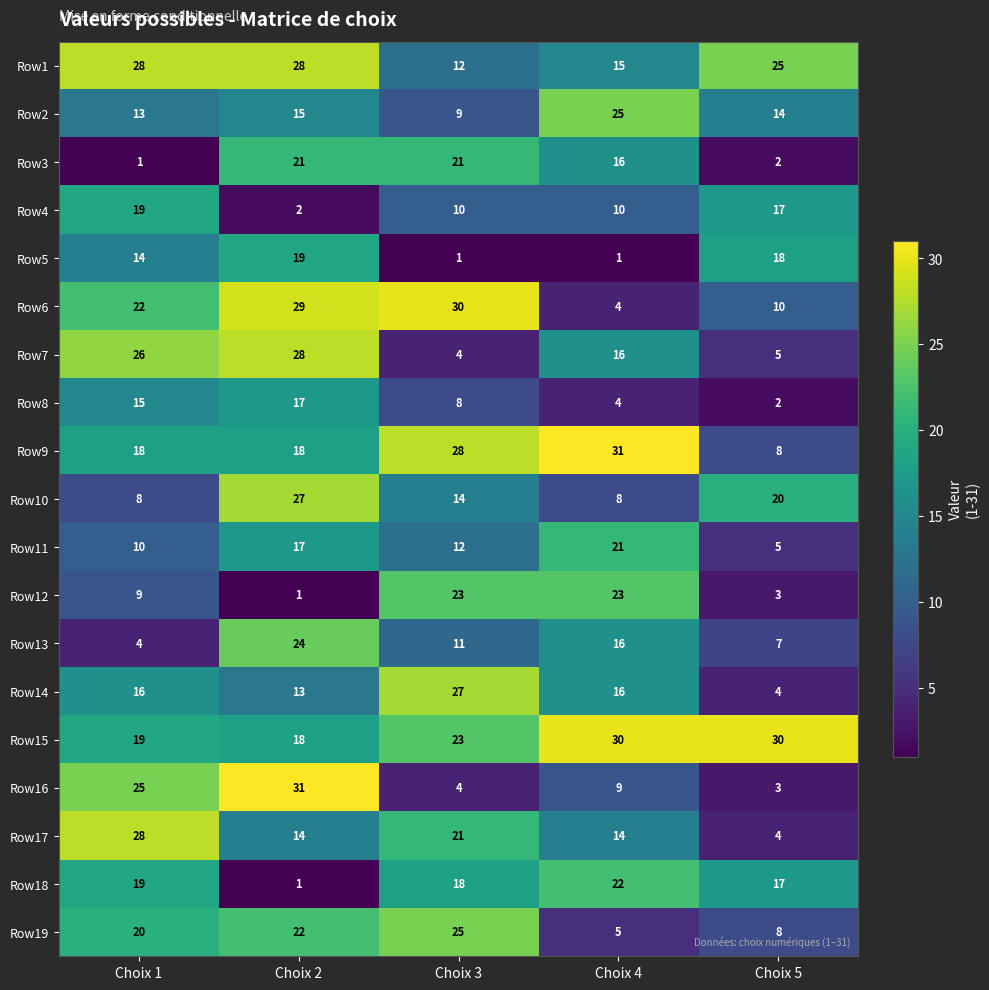

Which series has the largest total across all categories?

Row15